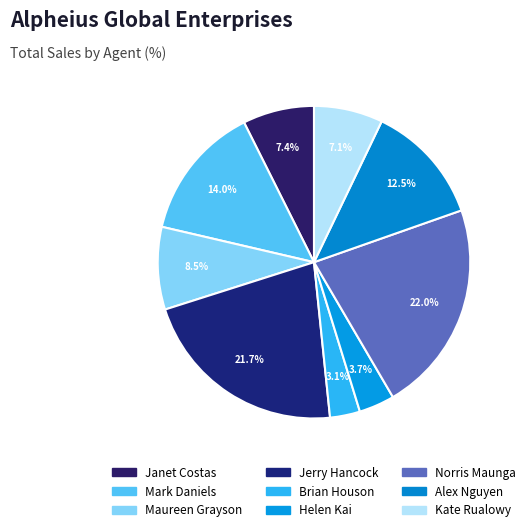

To the nearest percent, what is the difference between the largest and smallest slice percentages?

19%